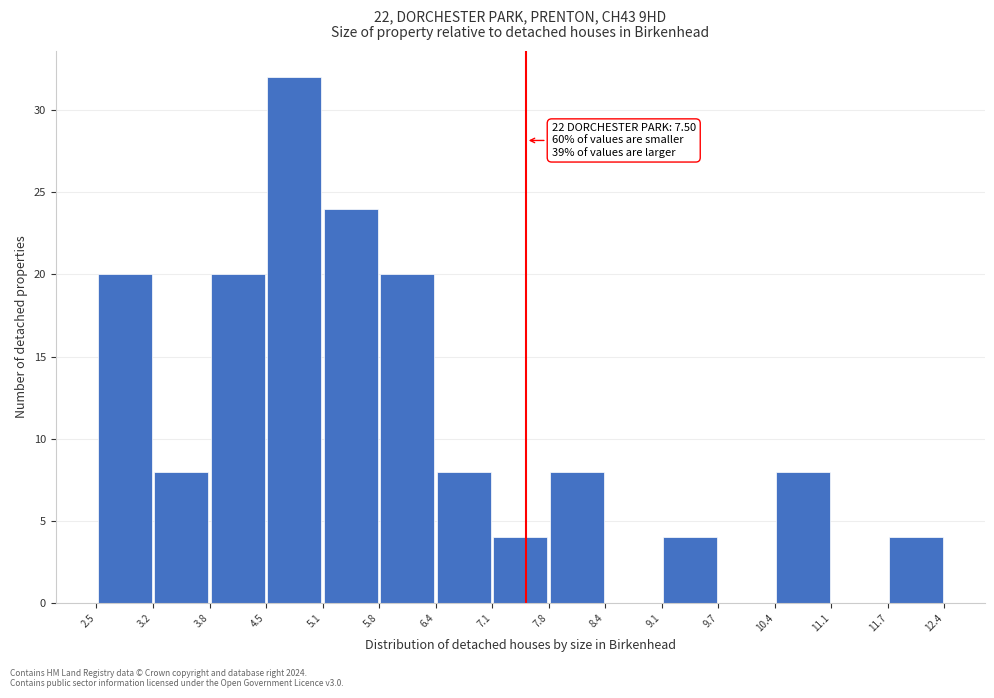

Over which range of the x-axis is the bar tallest?

4.5 to 5.1